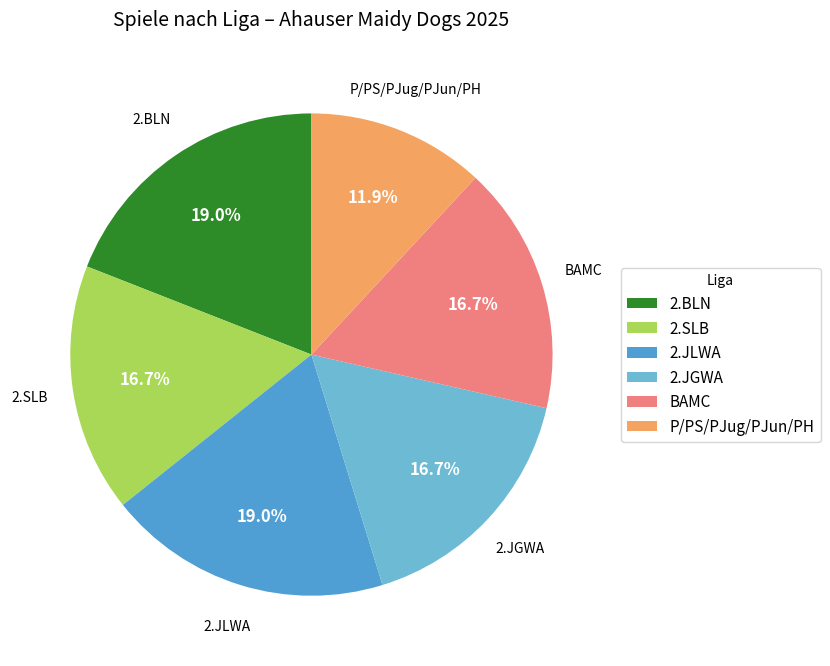

How many slices are in this pie chart?

6